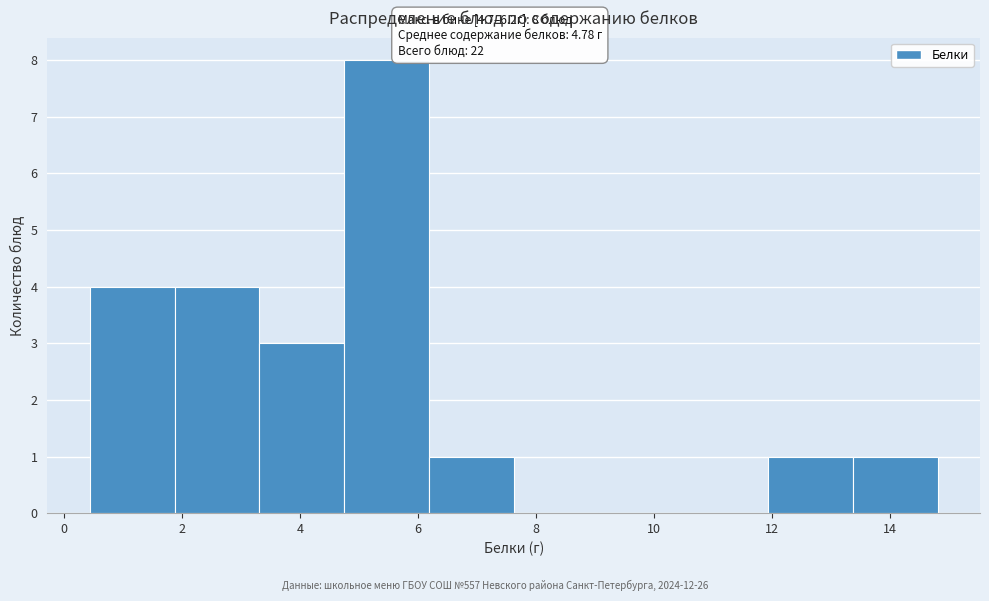

Over which range of the x-axis is the bar tallest?

4.8 to 6.2